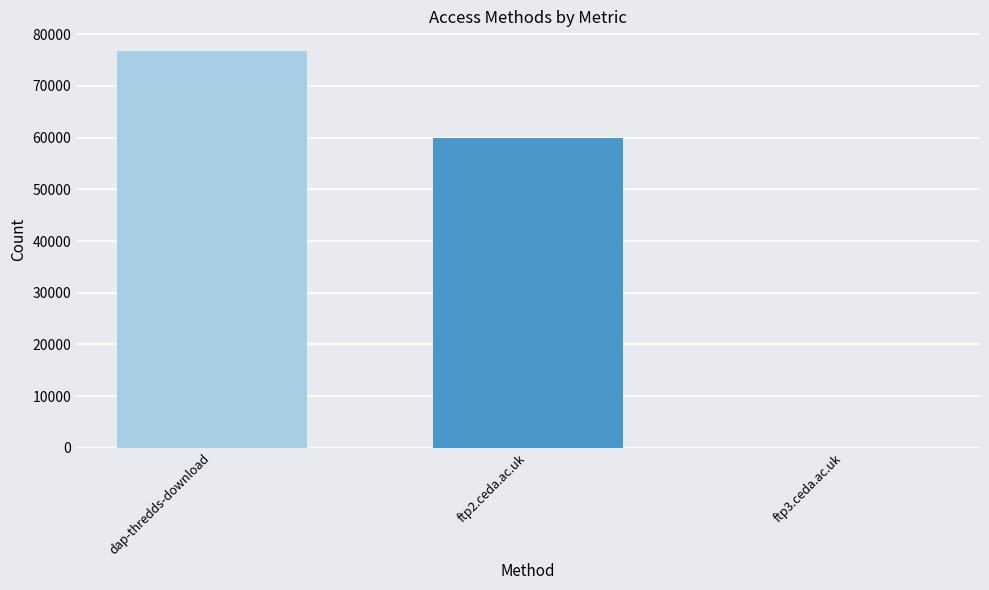

What is the difference between the values at ftp3.ceda.ac.uk and dap-thredds-download?

76730